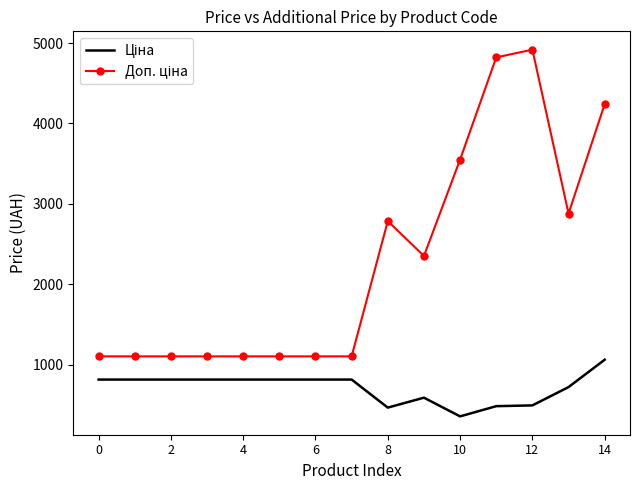

What is the smallest value displayed?

355.0